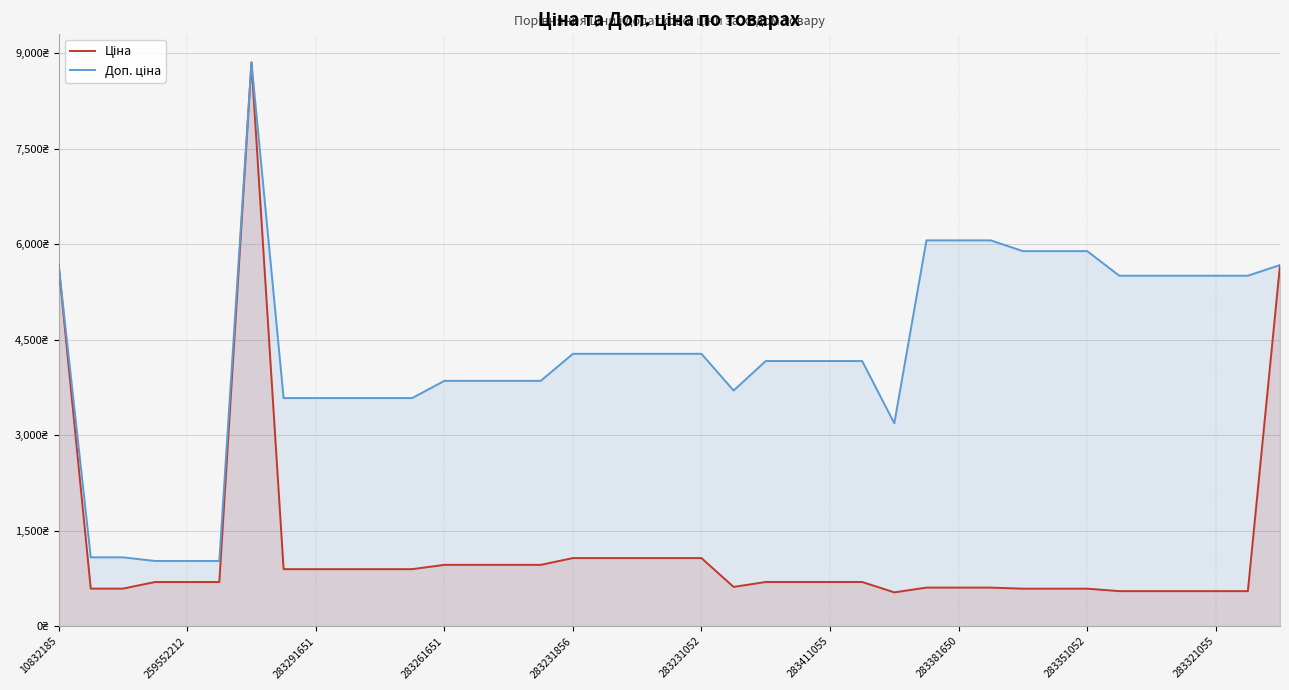

Which series changed the most between 37 and 38?

Ціна